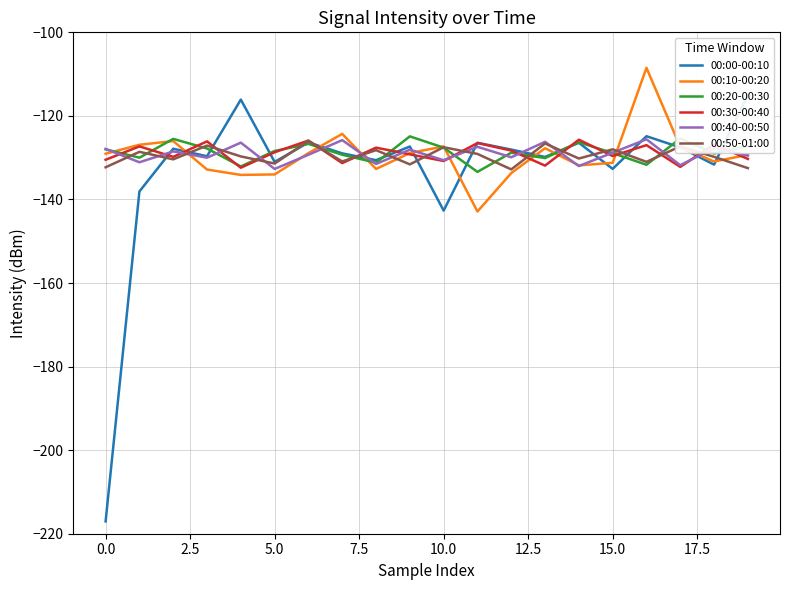

Which series has the largest total across all categories?

00:20-00:30